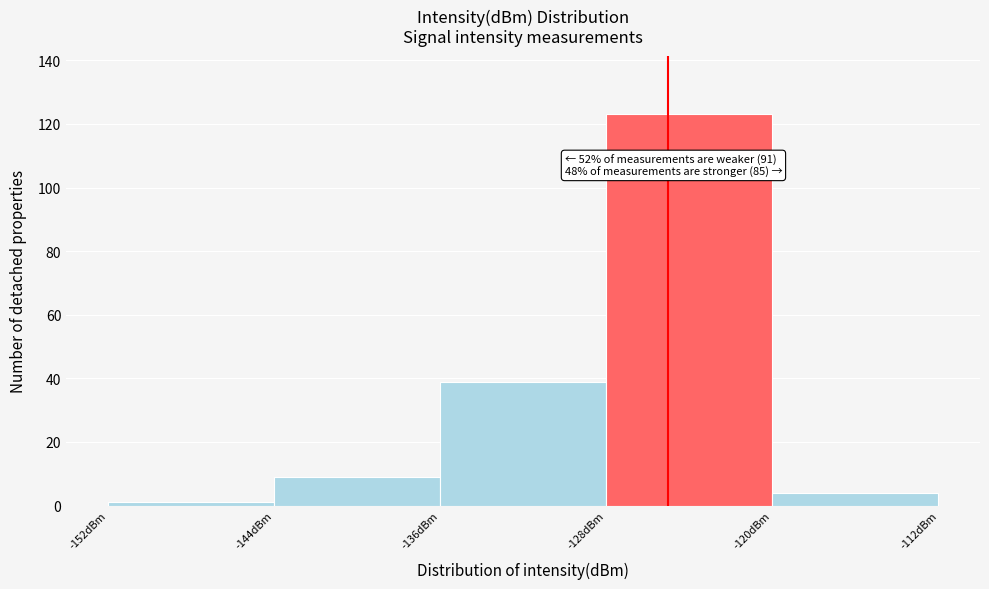

Which range on the x-axis has the tallest bar?

-128 to -120